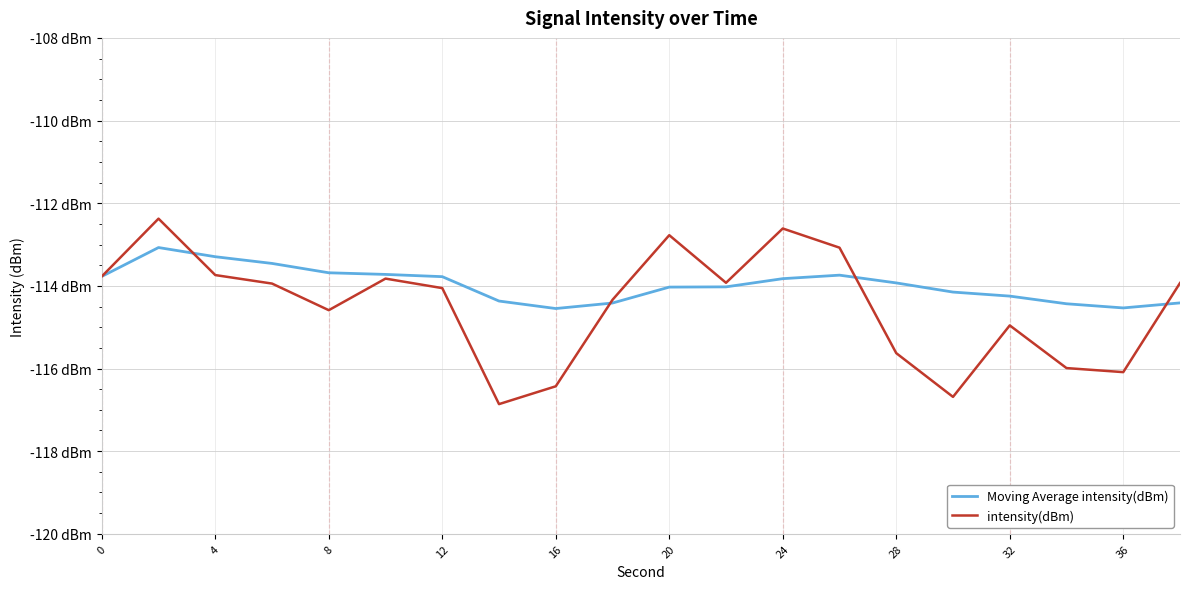

After their last crossing, which series has the higher values: intensity(dBm) or Moving Average intensity(dBm)?

intensity(dBm)